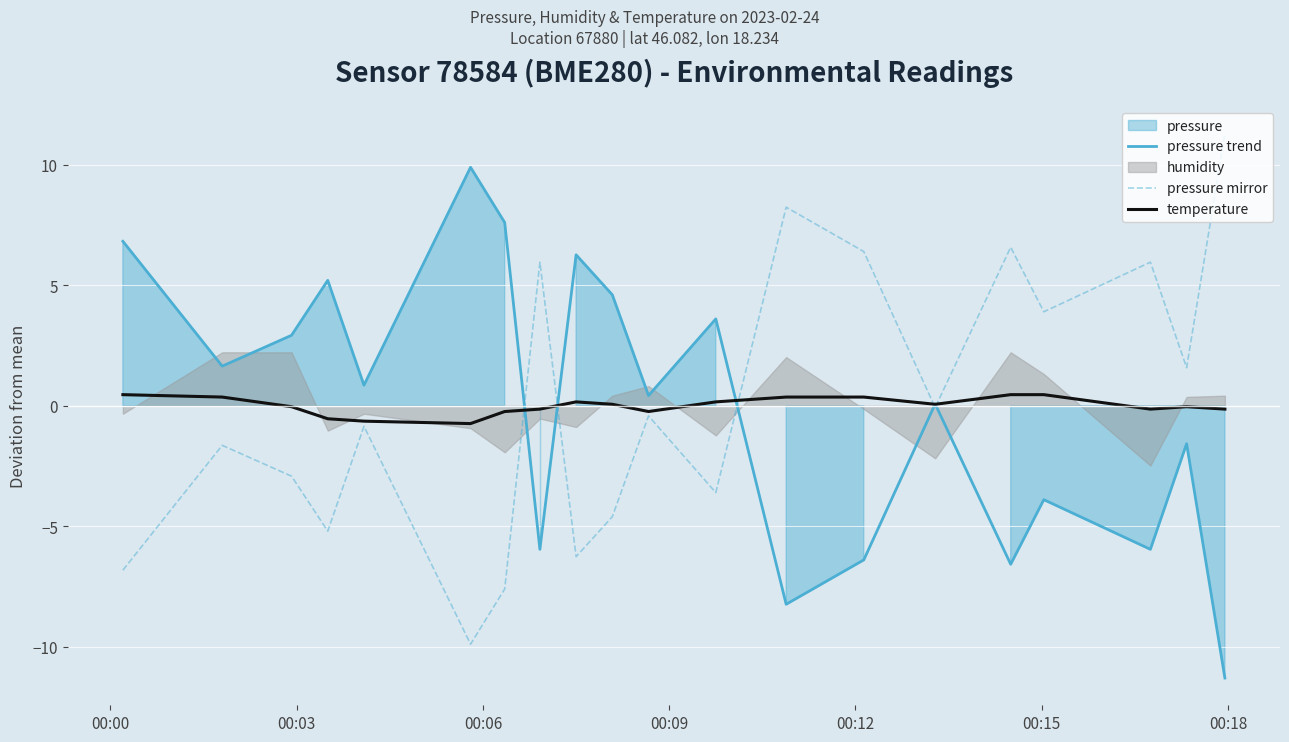

What is the greatest value displayed?

11.3